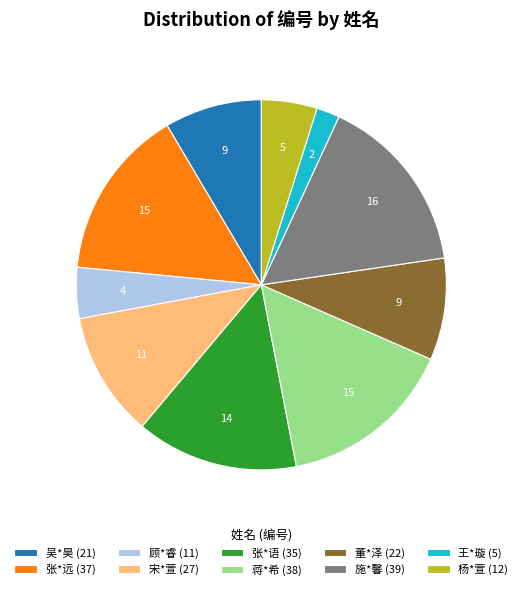

Is it true that 王*璇 is 2% of the pie?

True